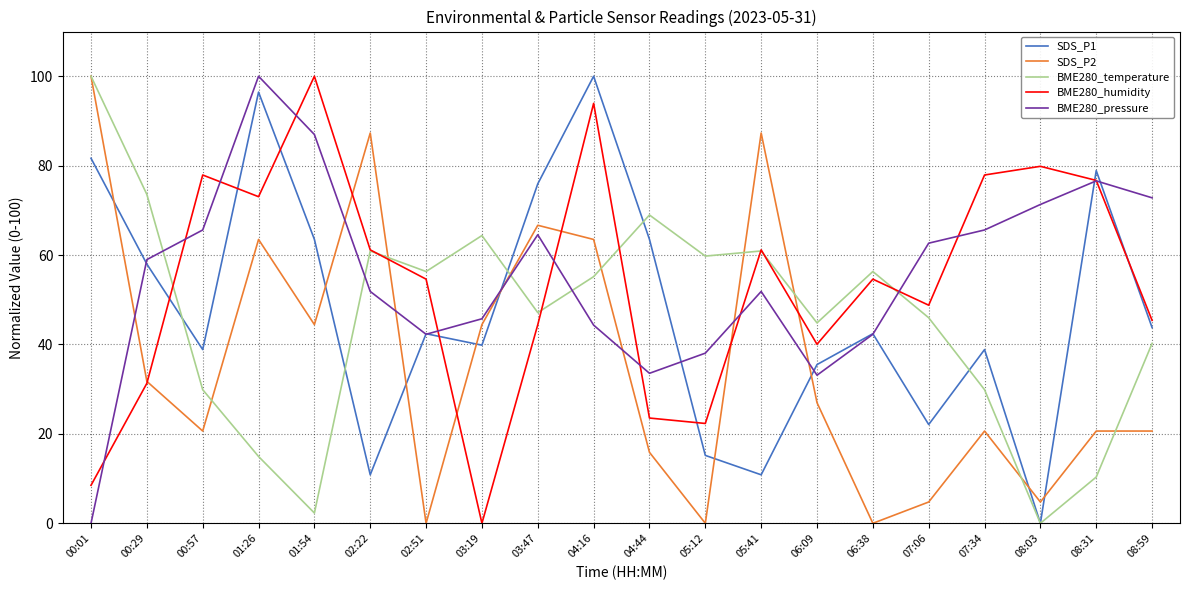

At 05:12, list the series in order from largest to smallest.

BME280_temperature, BME280_pressure, BME280_humidity, SDS_P1, SDS_P2